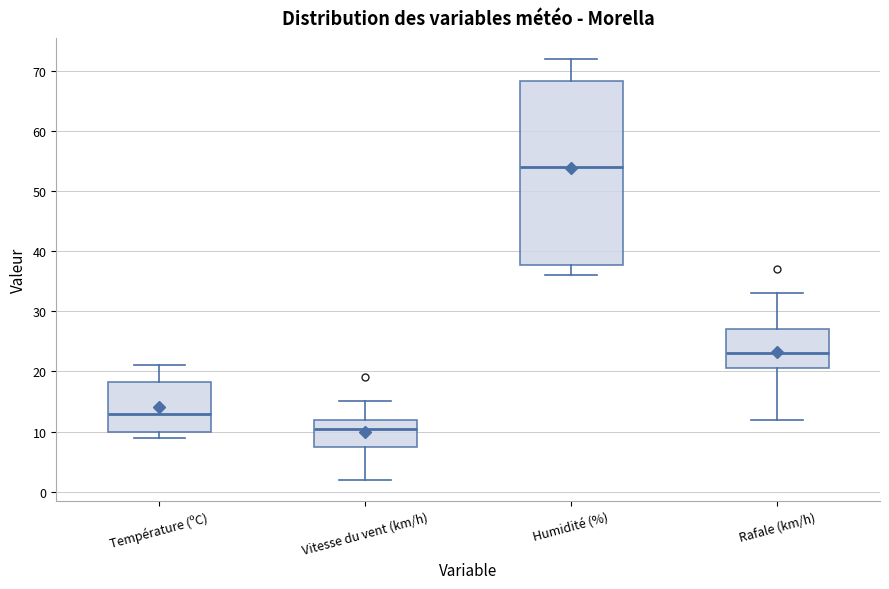

Reading left to right, read every box against the y-axis: the position of its median line, the range the box covers, and the ends of its whiskers. The values are not printed on the chart, so give them approximately, as read against the axis.

Température (ºC): median 13, box 10 to 18, whiskers 9 to 21
Vitesse du vent (km/h): median 11, box 8 to 12, whiskers 2 to 15
Humidité (%): median 54, box 38 to 68, whiskers 36 to 72
Rafale (km/h): median 23, box 21 to 27, whiskers 12 to 33